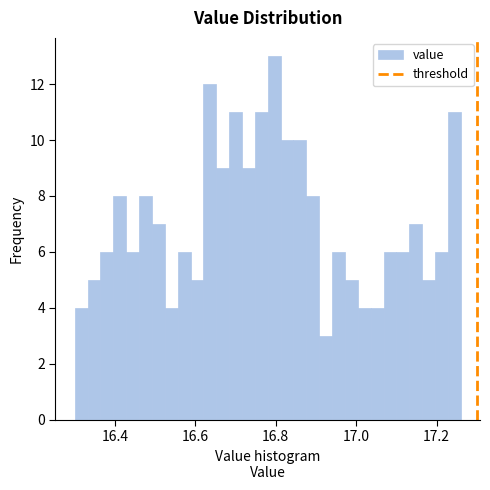

Around what value on the x-axis is the tallest bar? Give the approximate position of its centre, as read against the axis.

16.80